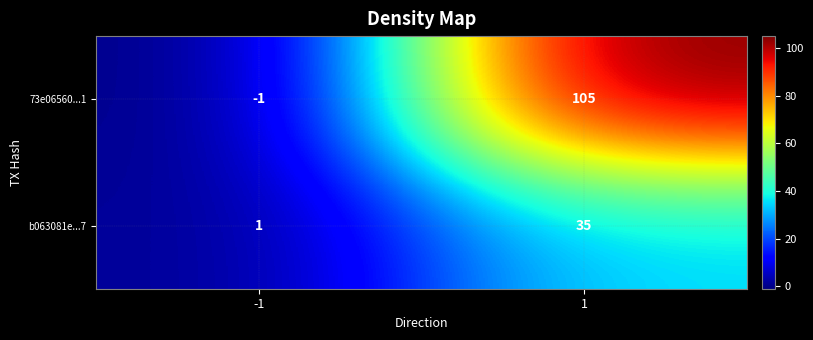

At which category does the chart reach its minimum across all series?

-1